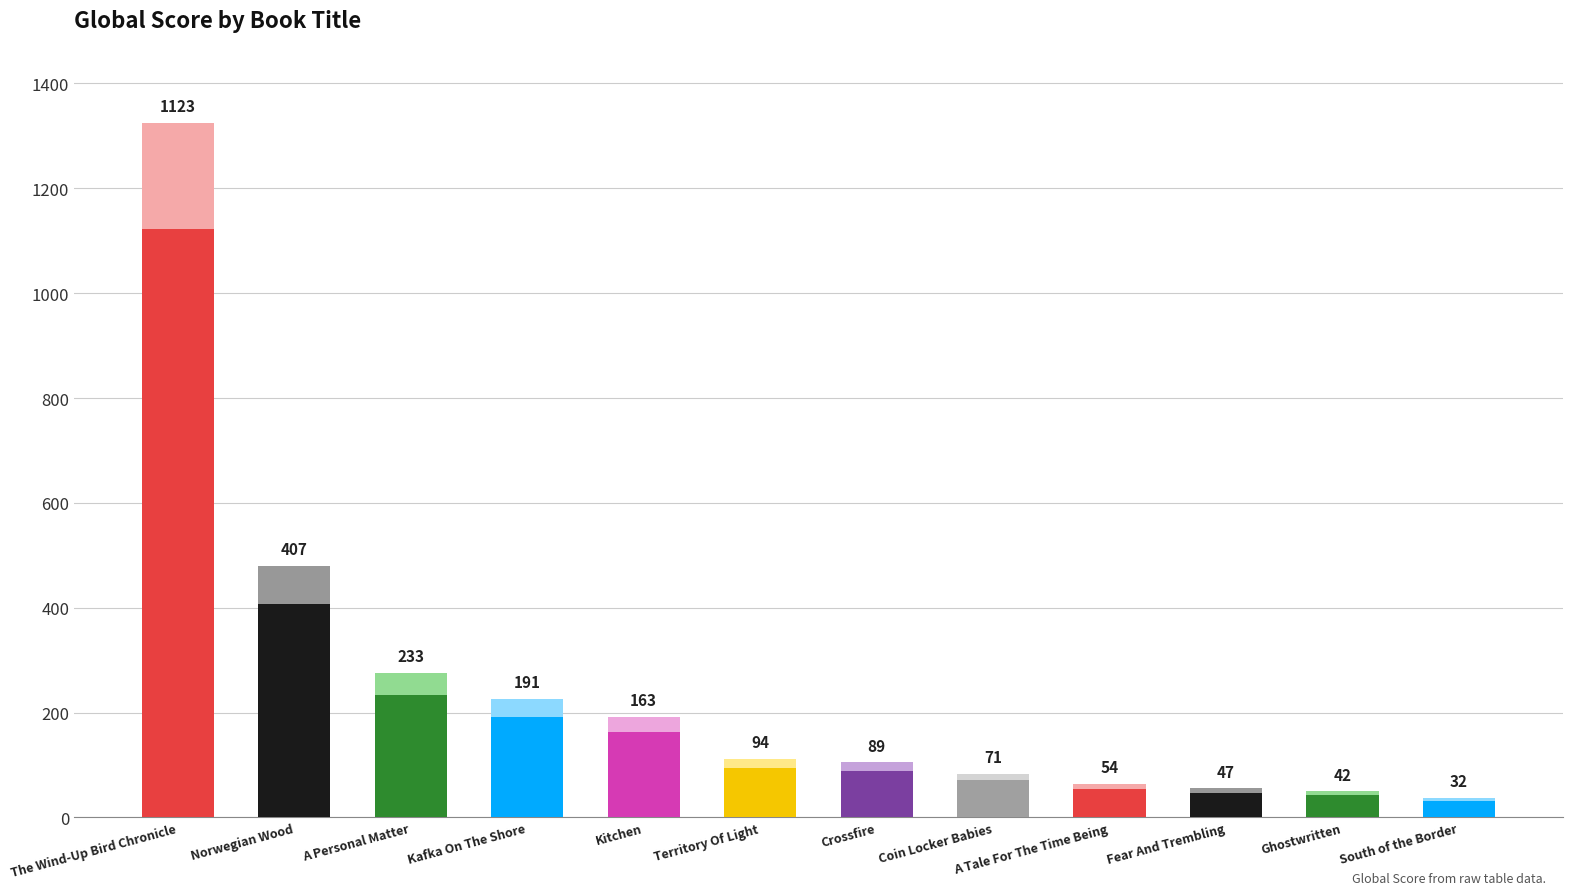

What is the change in value from The Wind-Up Bird Chronicle to Norwegian Wood?

-716